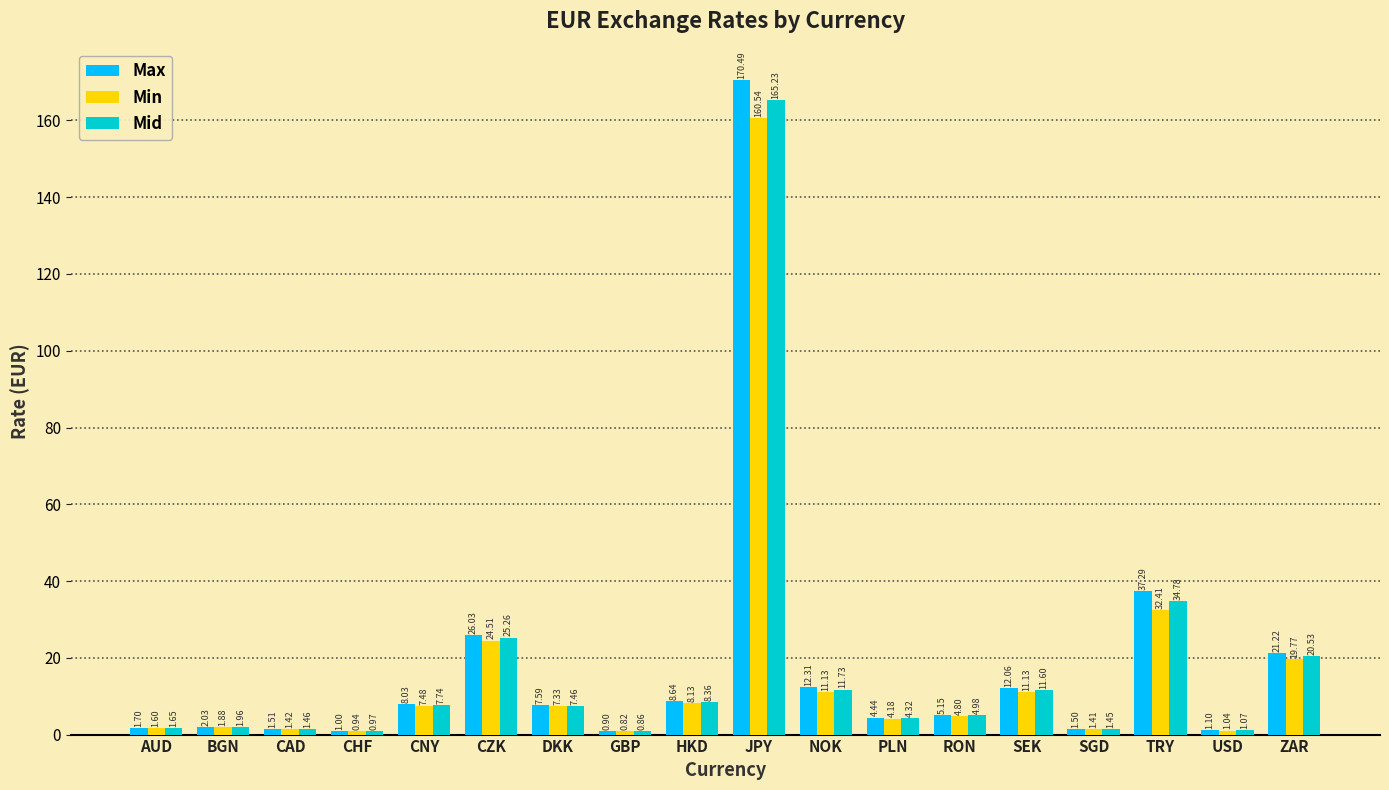

Which series changed the most between CNY and SEK?

Max